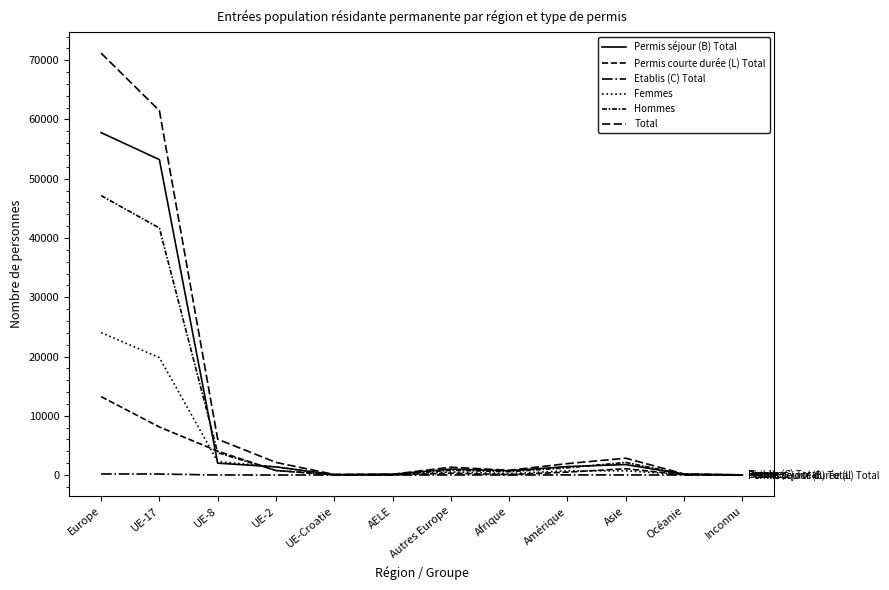

Does the chart have visible grid lines?

No